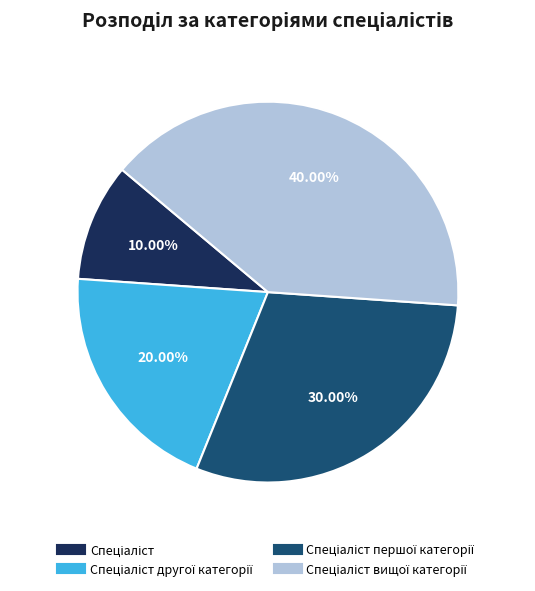

Is there any slice that represents more than half of the pie?

No